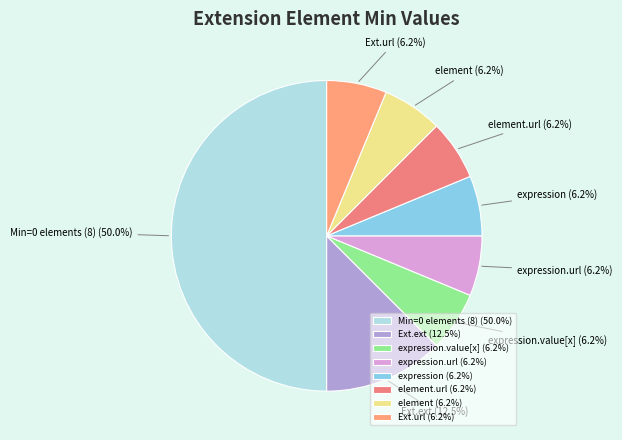

How many segments does this pie chart have?

8